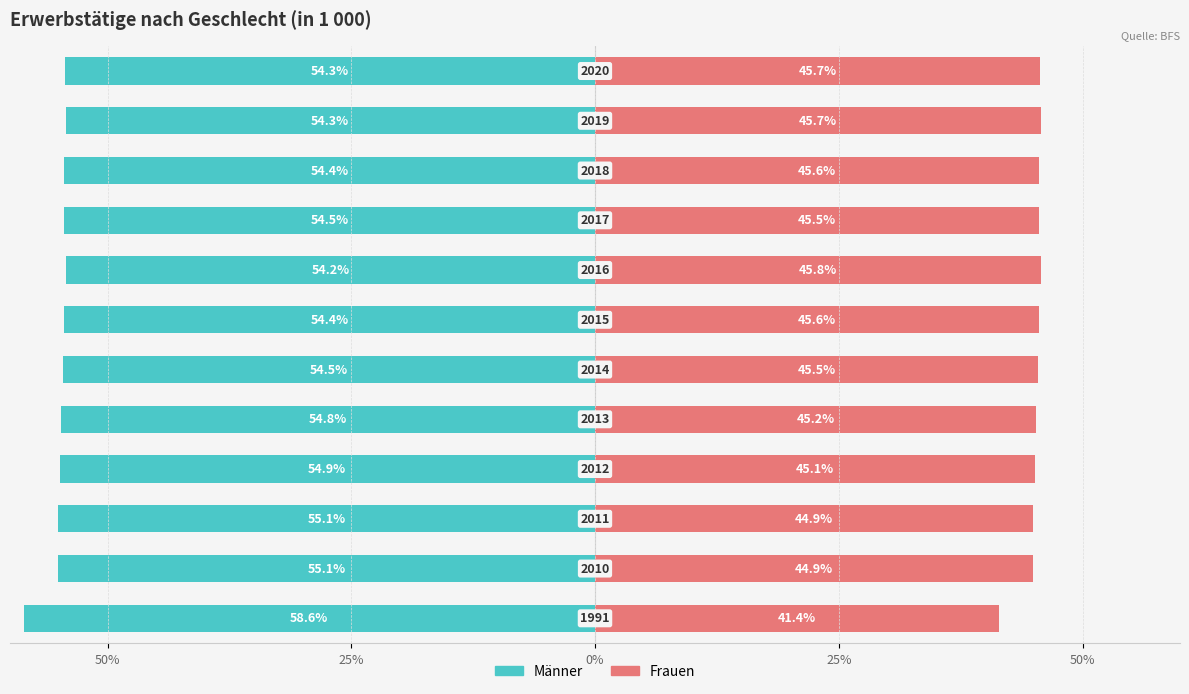

How many values in the Frauen series are below 45?

3